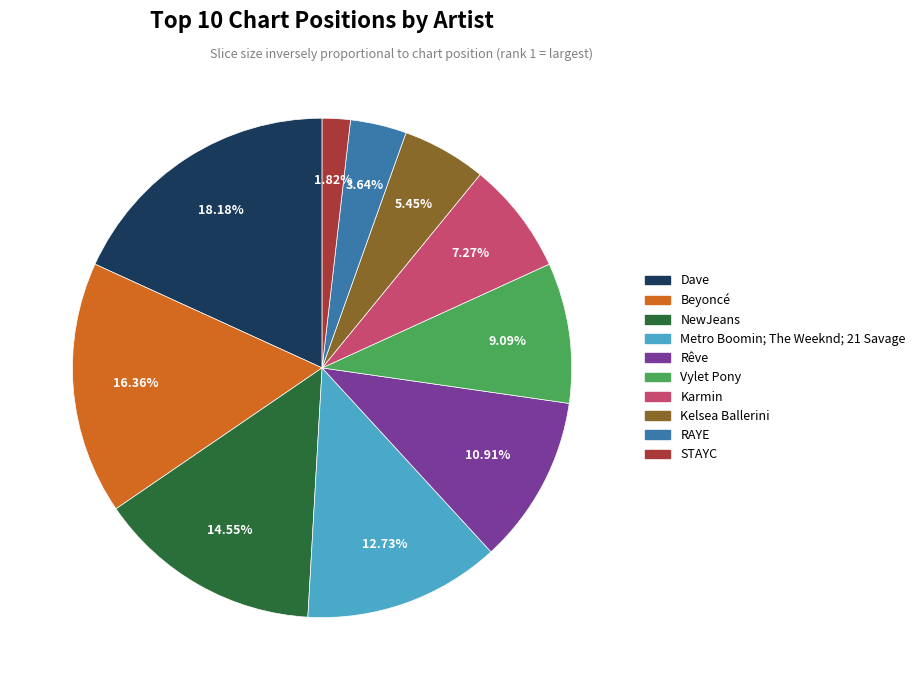

Rank the categories by value from highest to lowest.

Dave, Beyoncé, NewJeans, Metro Boomin; The Weeknd; 21 Savage, Rêve, Vylet Pony, Karmin, Kelsea Ballerini, RAYE, STAYC